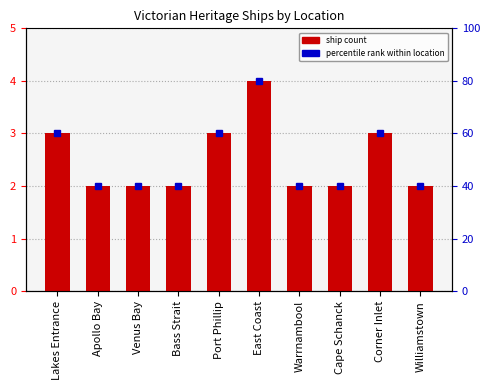

What is the label of the 1st bar from the right?

Williamstown